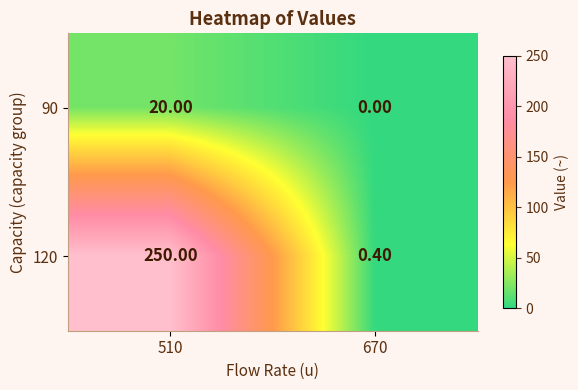

Which series has the largest total across all categories?

120